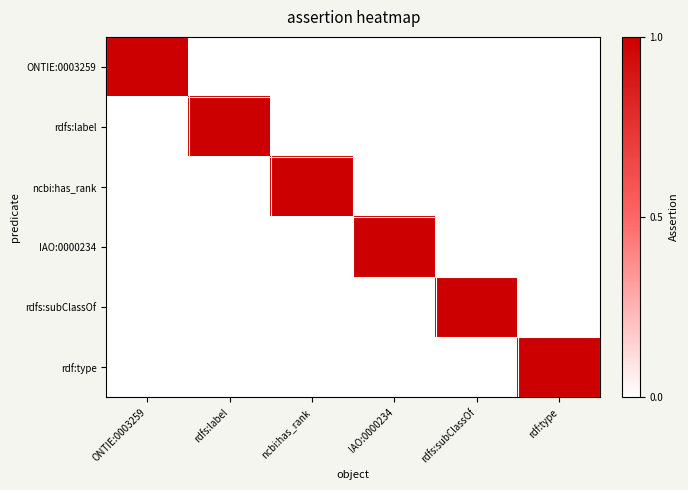

Which label corresponds to the largest value in the chart?

ONTIE:0003259